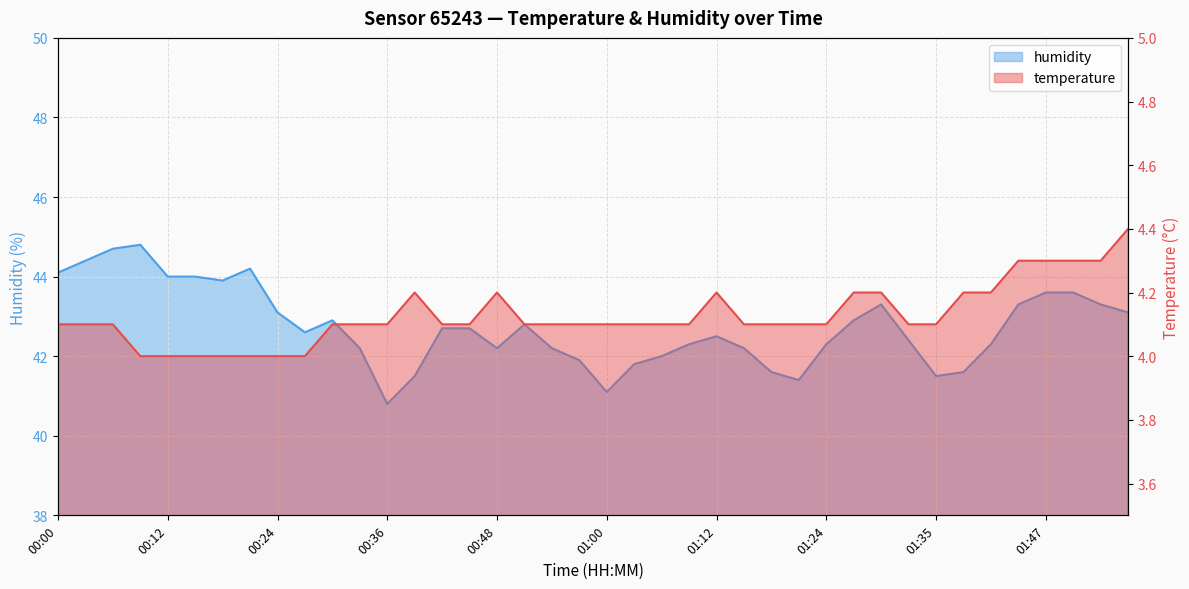

Rank the series at 00:45 from highest to lowest value.

humidity, temperature